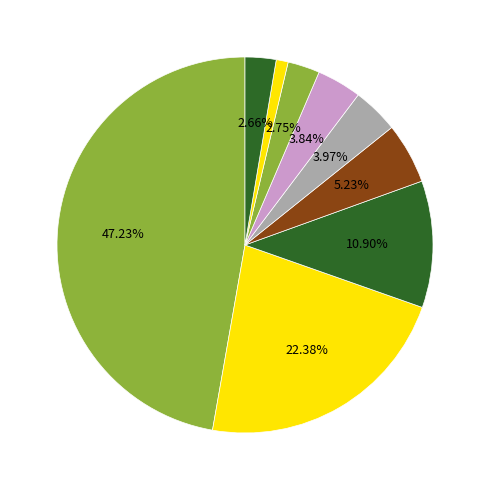

Does any single category account for the majority?

No